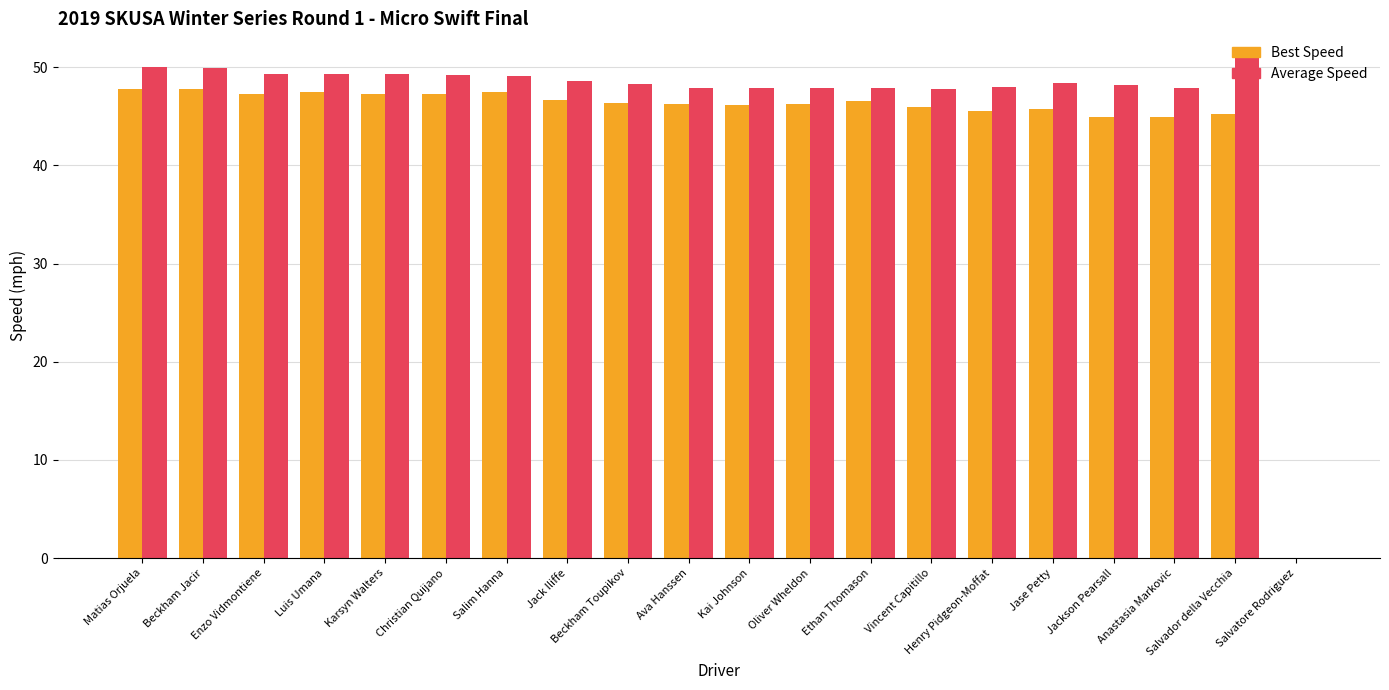

What is the total value across all series at Matias Orjuela?

97.8